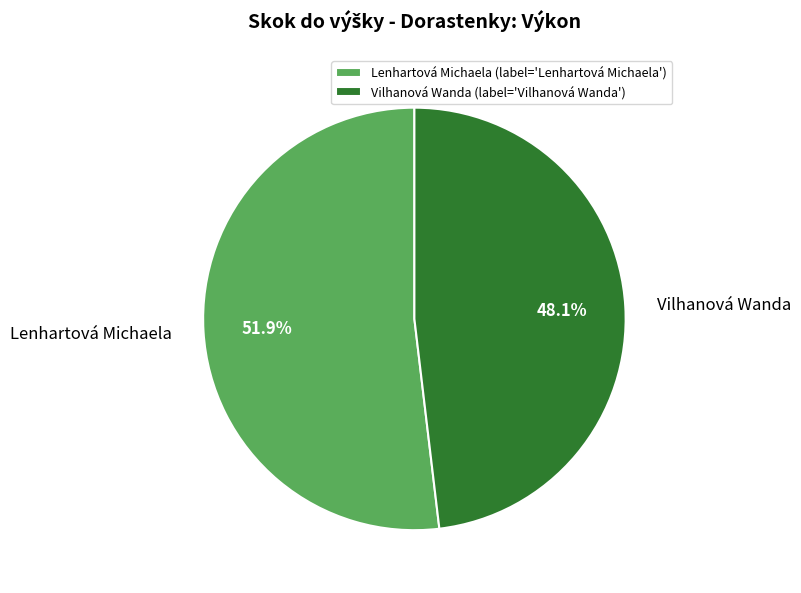

Approximately how many times larger is the value at Vilhanová Wanda compared to Lenhartová Michaela?

0.9